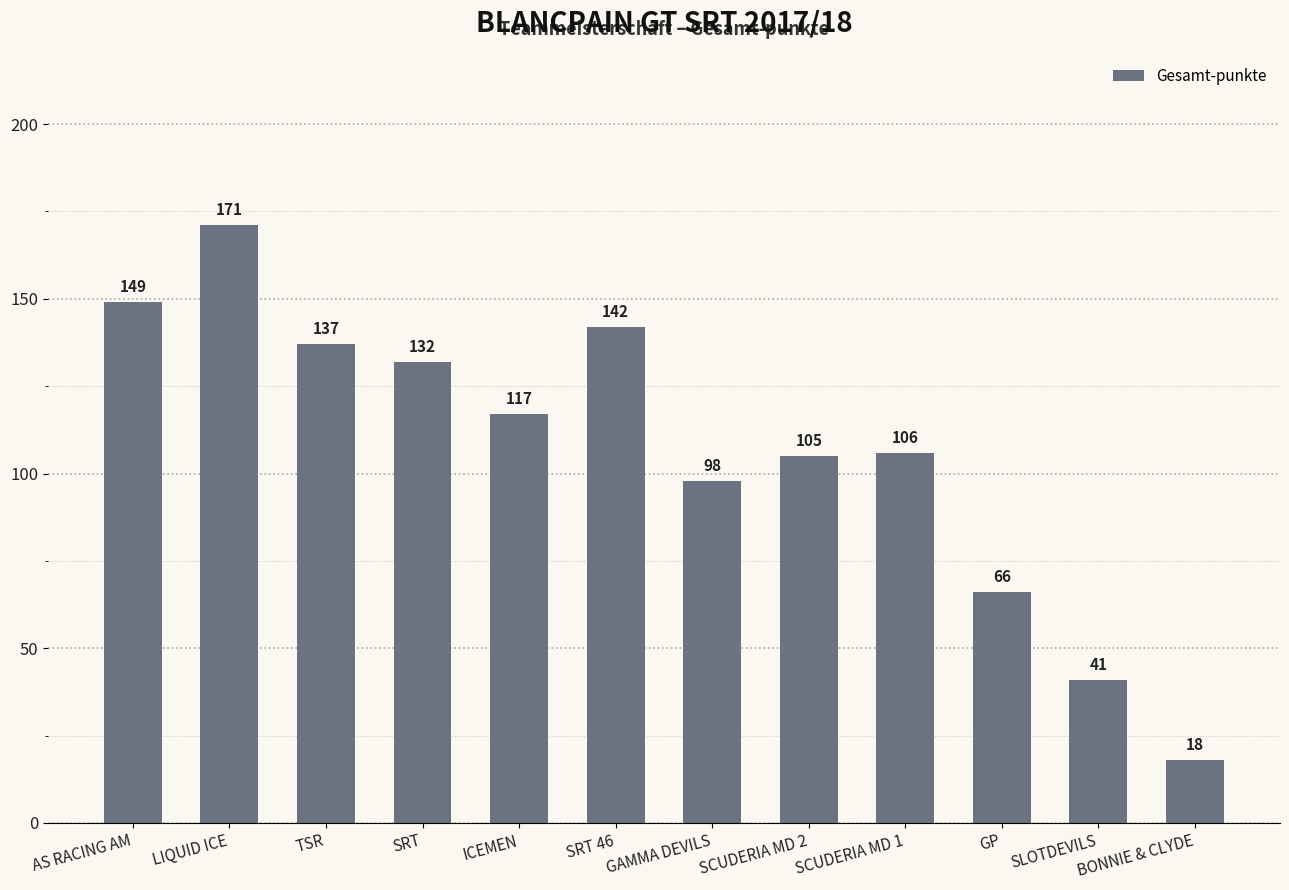

What is the sum of all values?

1282